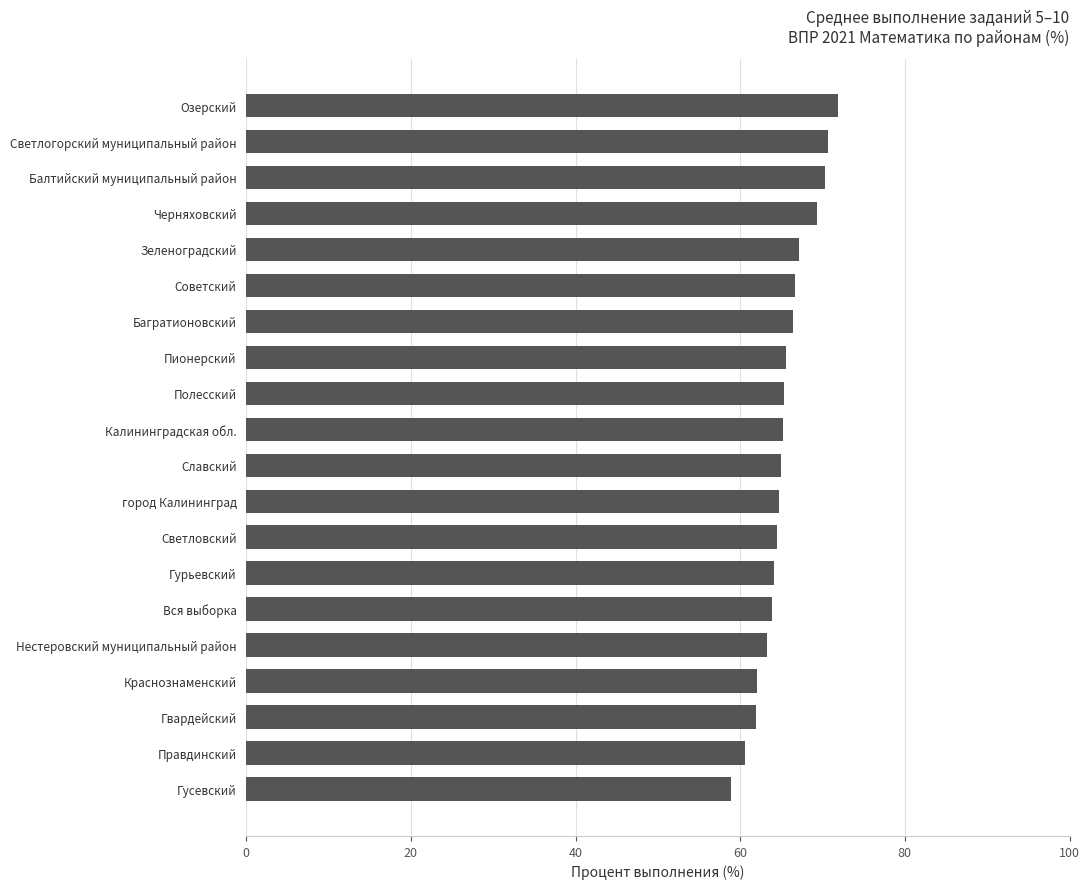

What is the change in value from Гвардейский to Славский?

+3.1